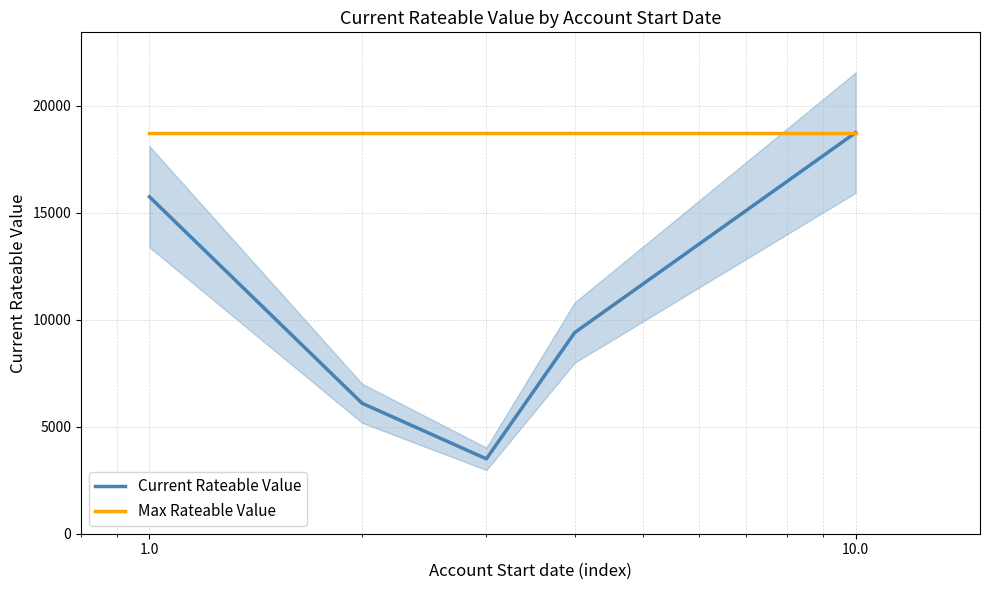

How many data points in Current Rateable Value are less than 9400?

2